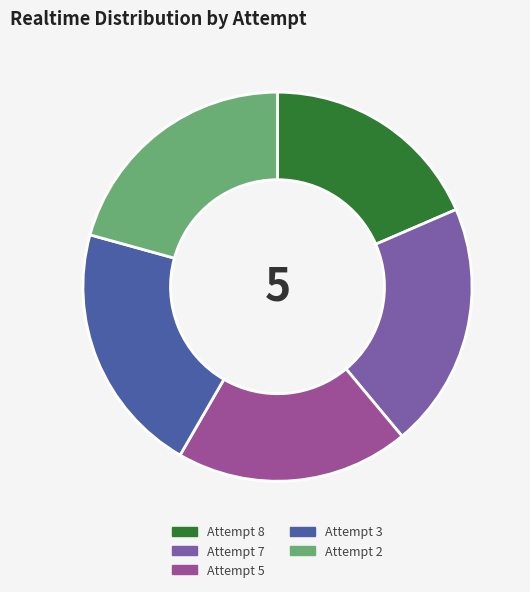

Which has a higher value, Attempt 7 or Attempt 5?

Attempt 7